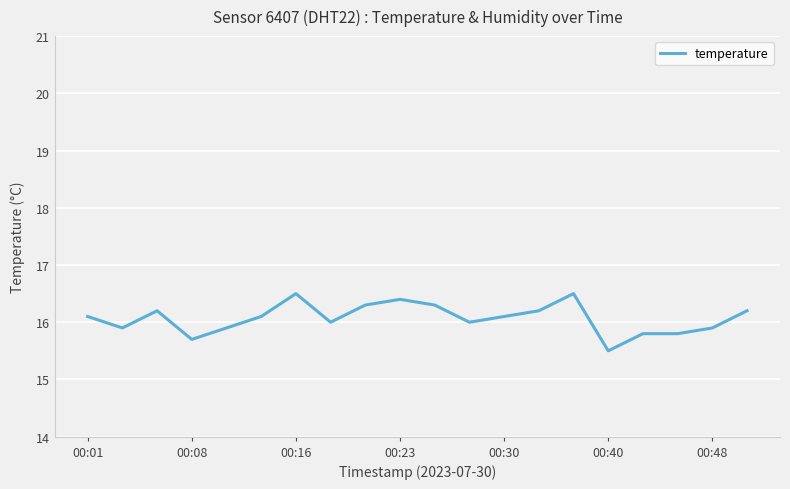

Does the chart have visible grid lines?

Yes